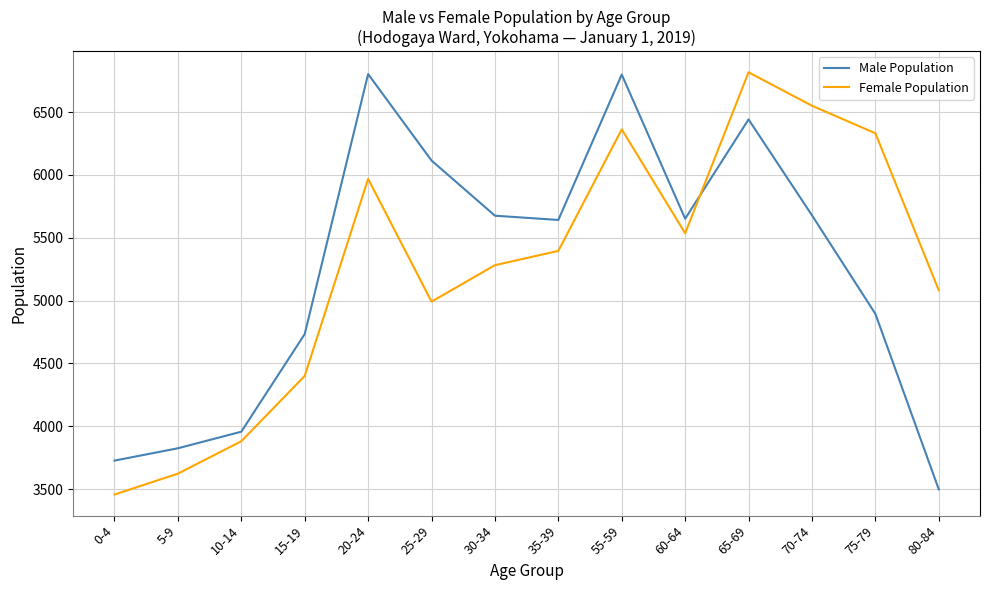

What position from the right is 20-24?

10